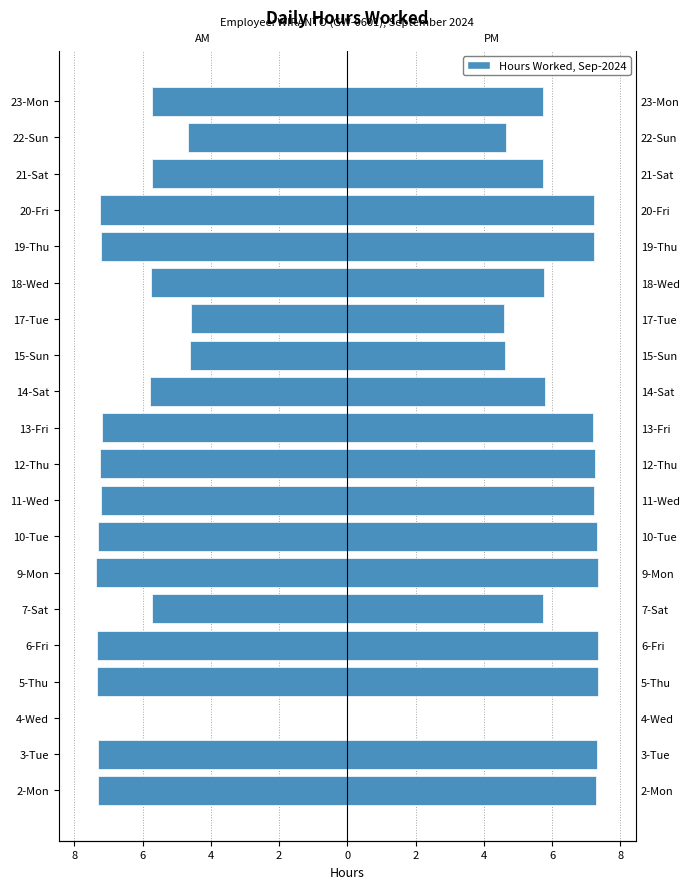

What is the label of the 8th bar from the right?

15-Sun